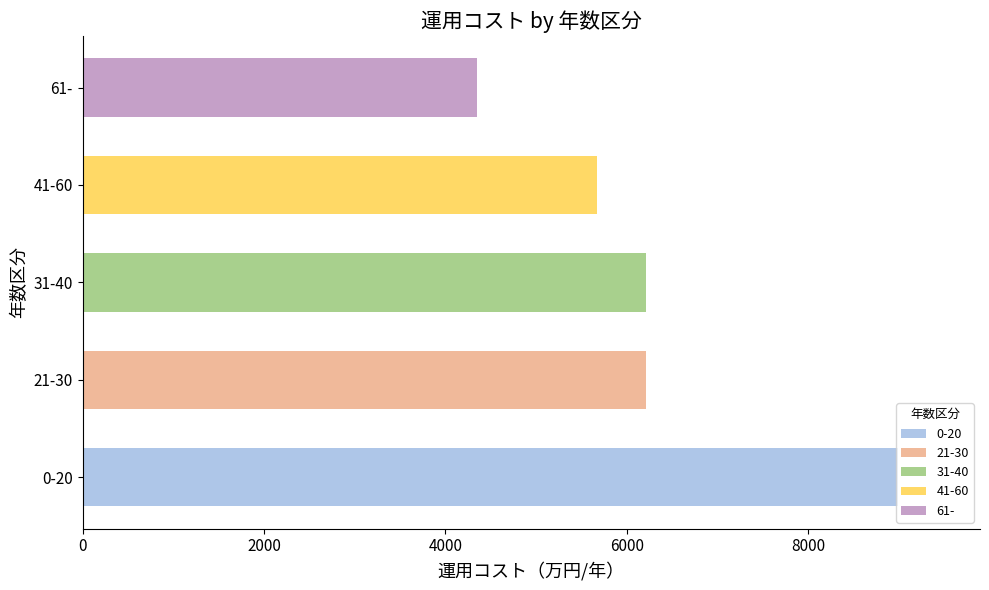

What is the change in value from 0-20 to 31-40?

-2783.9